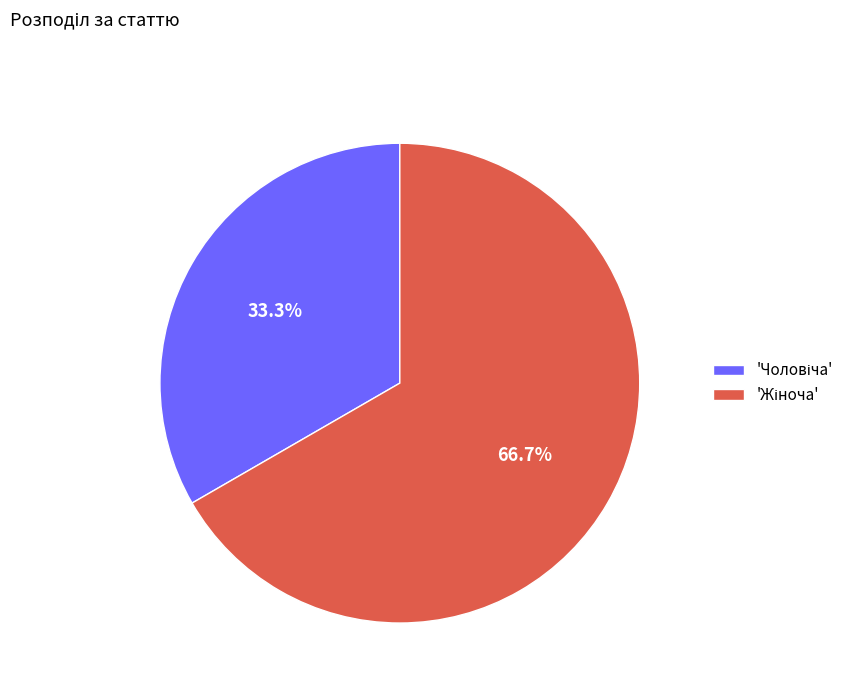

Does any single category account for the majority?

Yes